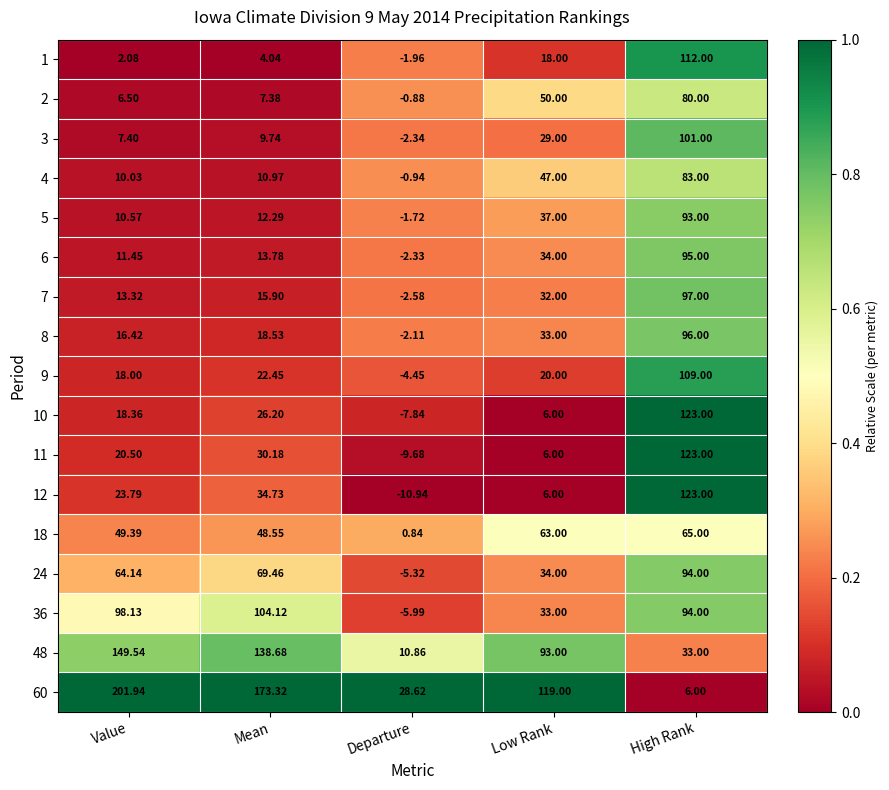

Rank the categories by 11 value from lowest to highest.

Departure, Low Rank, Value, Mean, High Rank